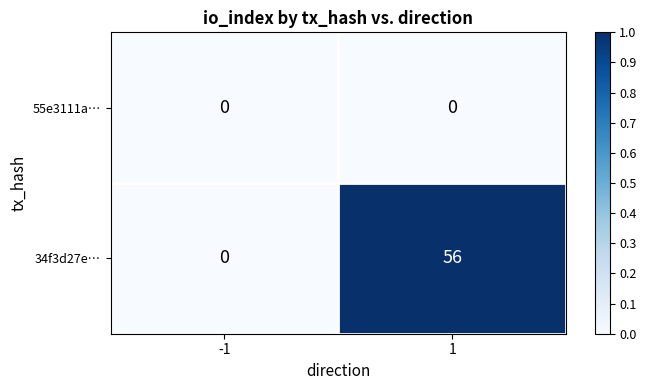

Which series changed the most between -1 and 1?

34f3d27e…